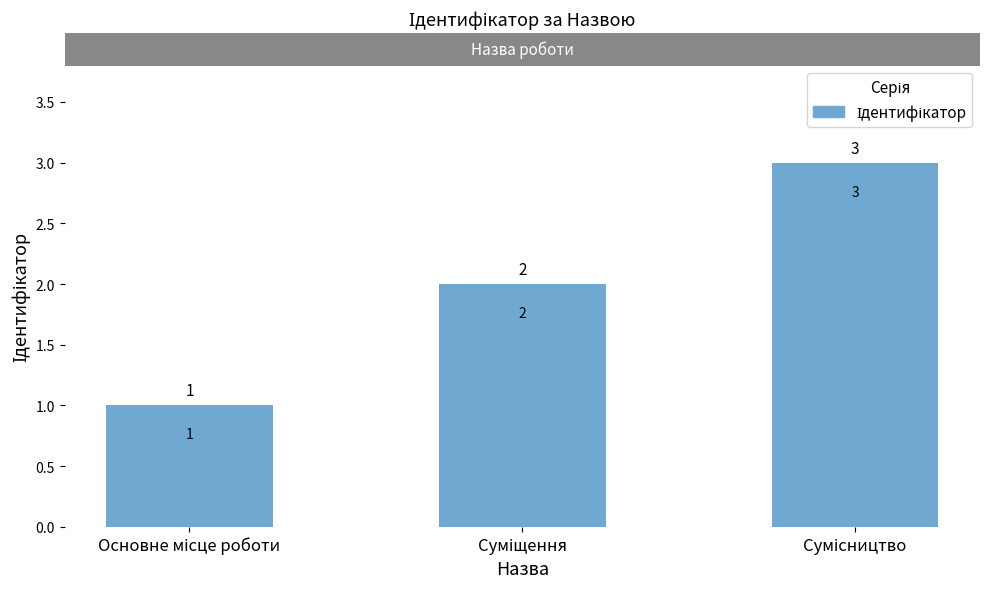

Count the values in the range 1 to 3.

3